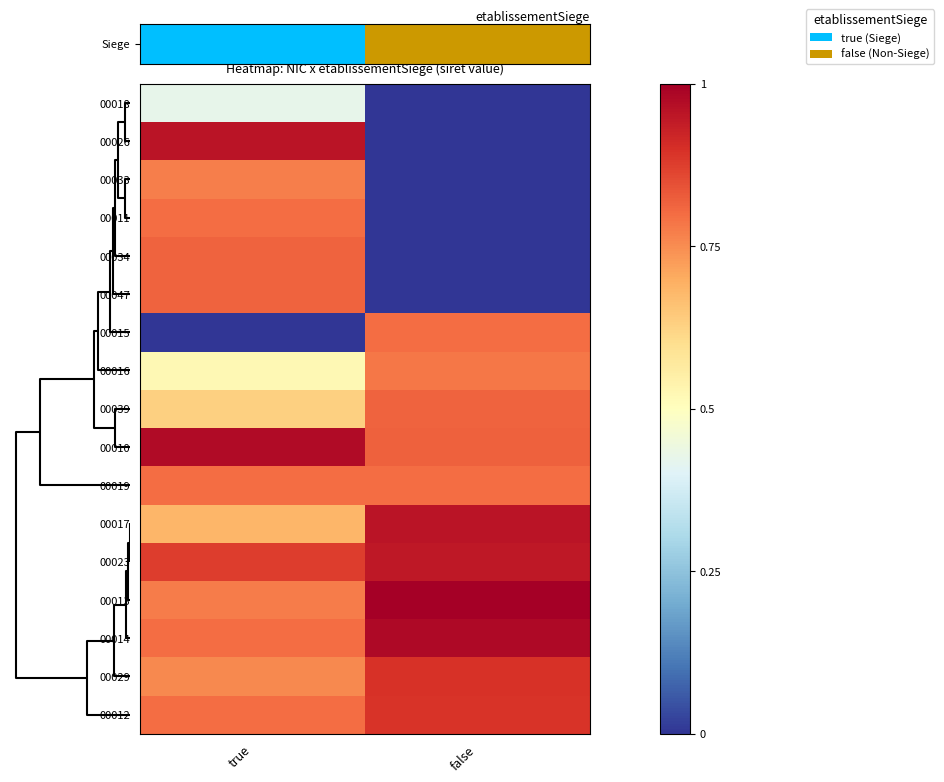

What is the greatest value displayed?

1.0